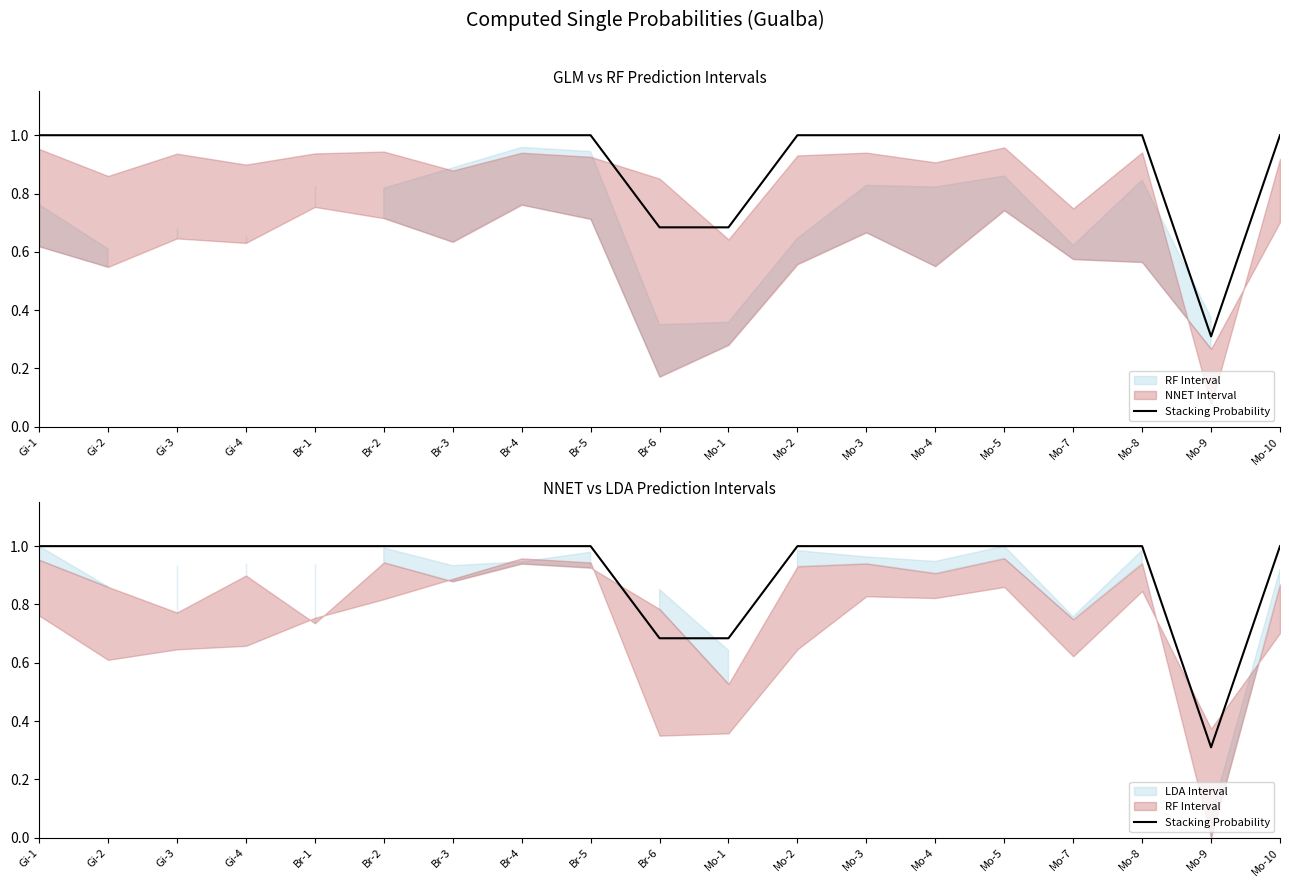

What is the label of the 19th point from the left?

Mo-10